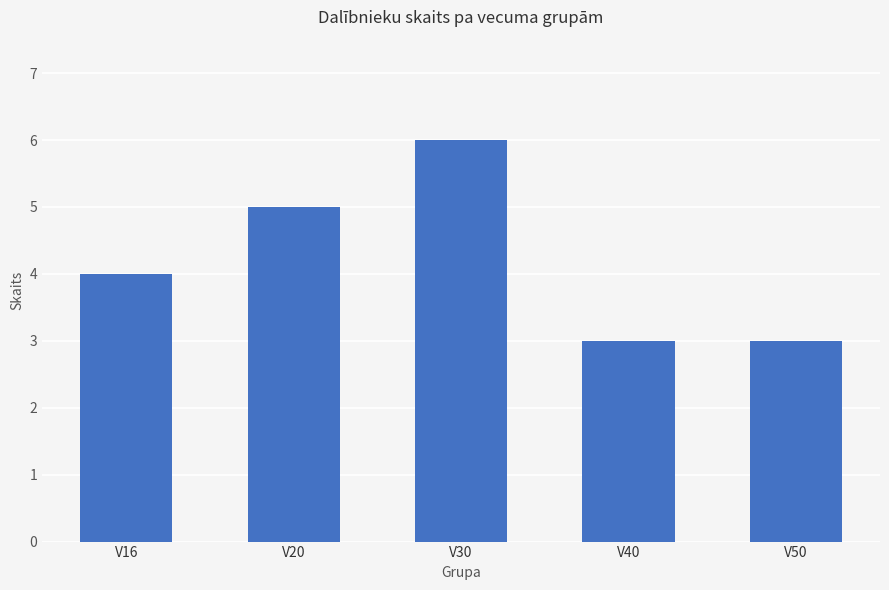

Reading right to left, transcribe all the data shown in this chart.

3	3	6	5	4